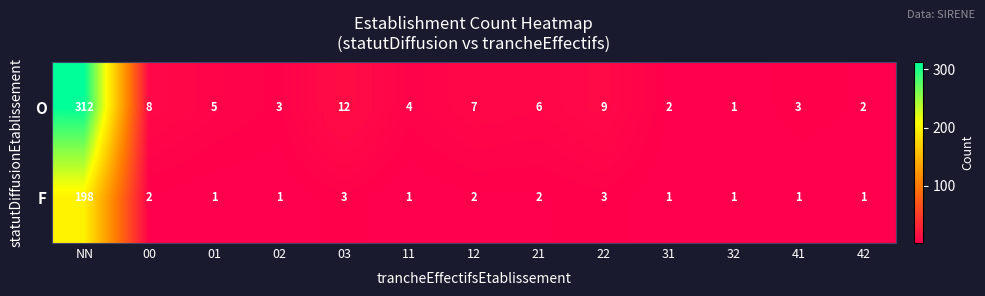

How many data points does each series have?

13